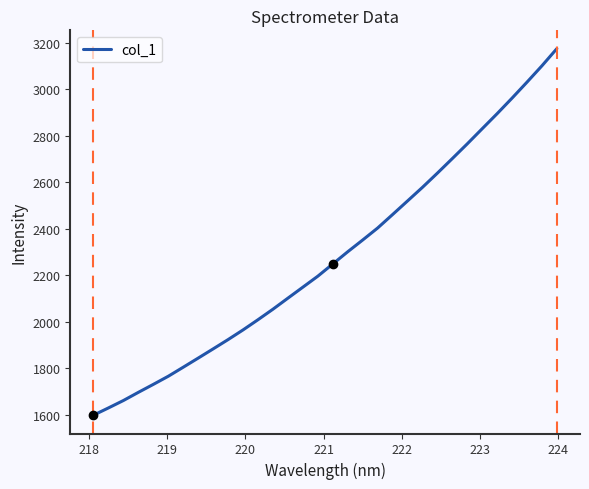

What is the greatest value displayed?

3173.7